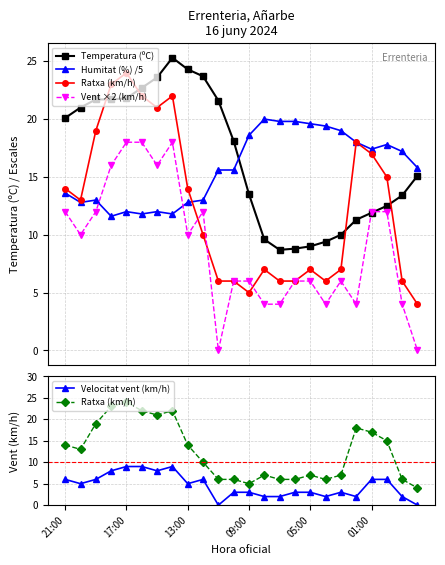

What are all the series names shown in the legend?

Temperatura (ºC), Humitat (%) /5, Ratxa (km/h), Vent ×2 (km/h), Velocitat vent (km/h)